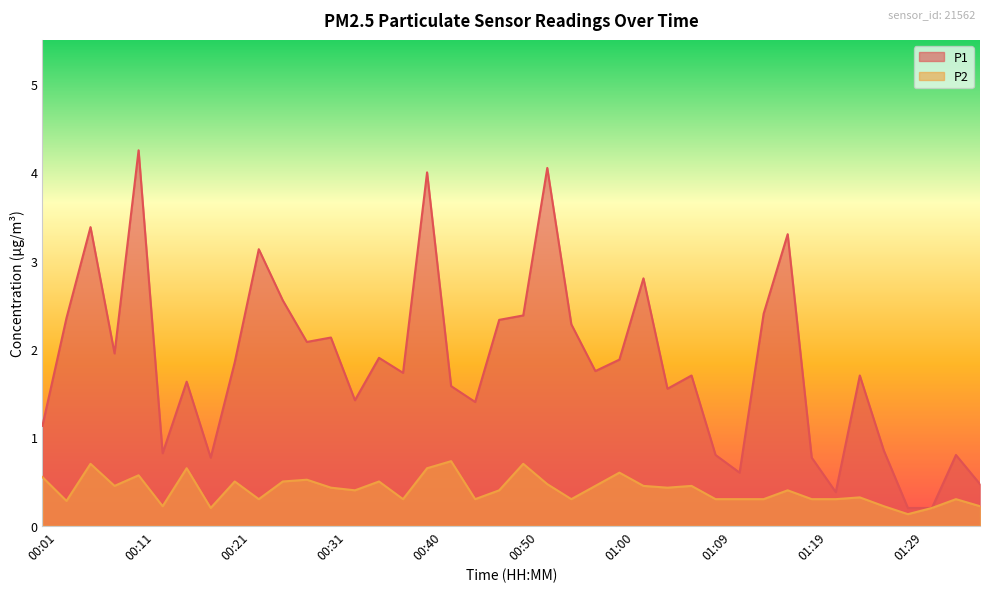

True or false: P1 has more than 1 points higher than both neighbors.

True